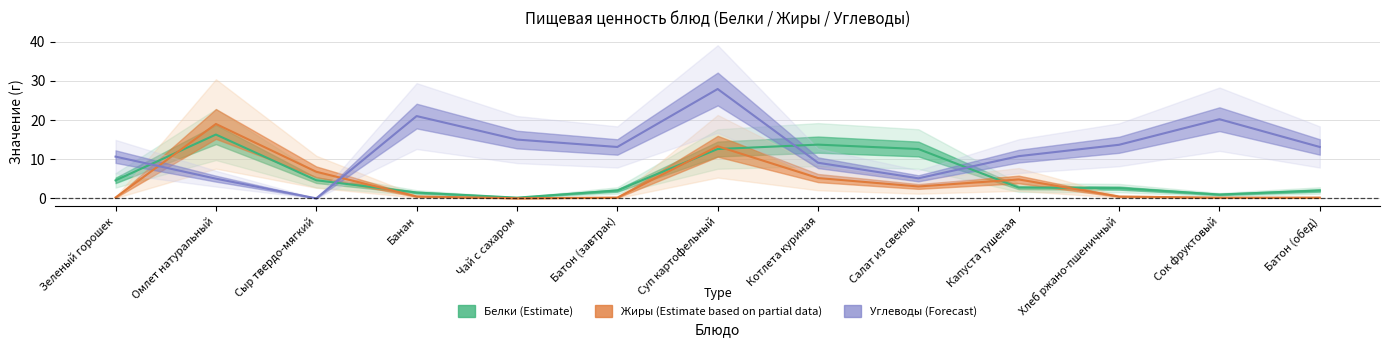

Which series has the largest total across all categories?

Углеводы